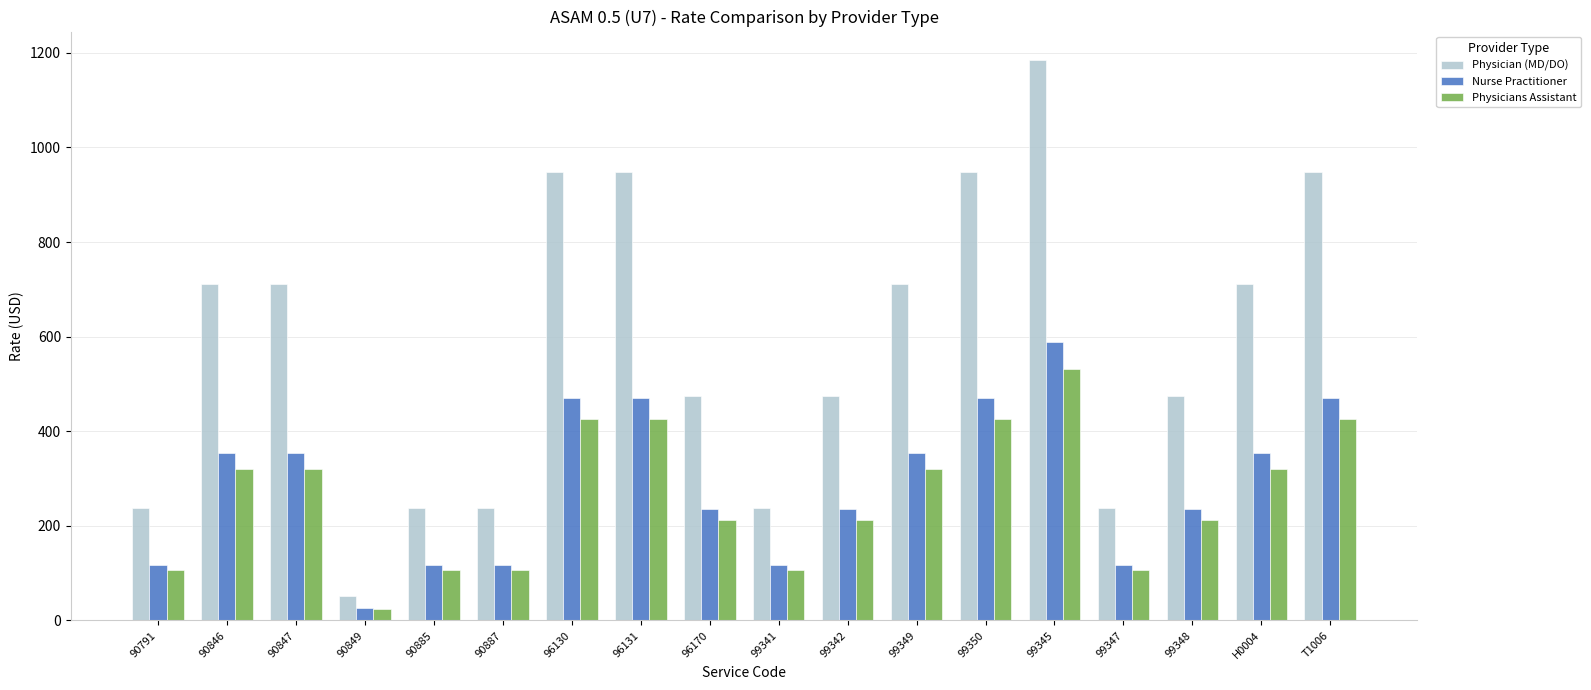

Are the bars grouped side by side (vs. stacked)?

Yes